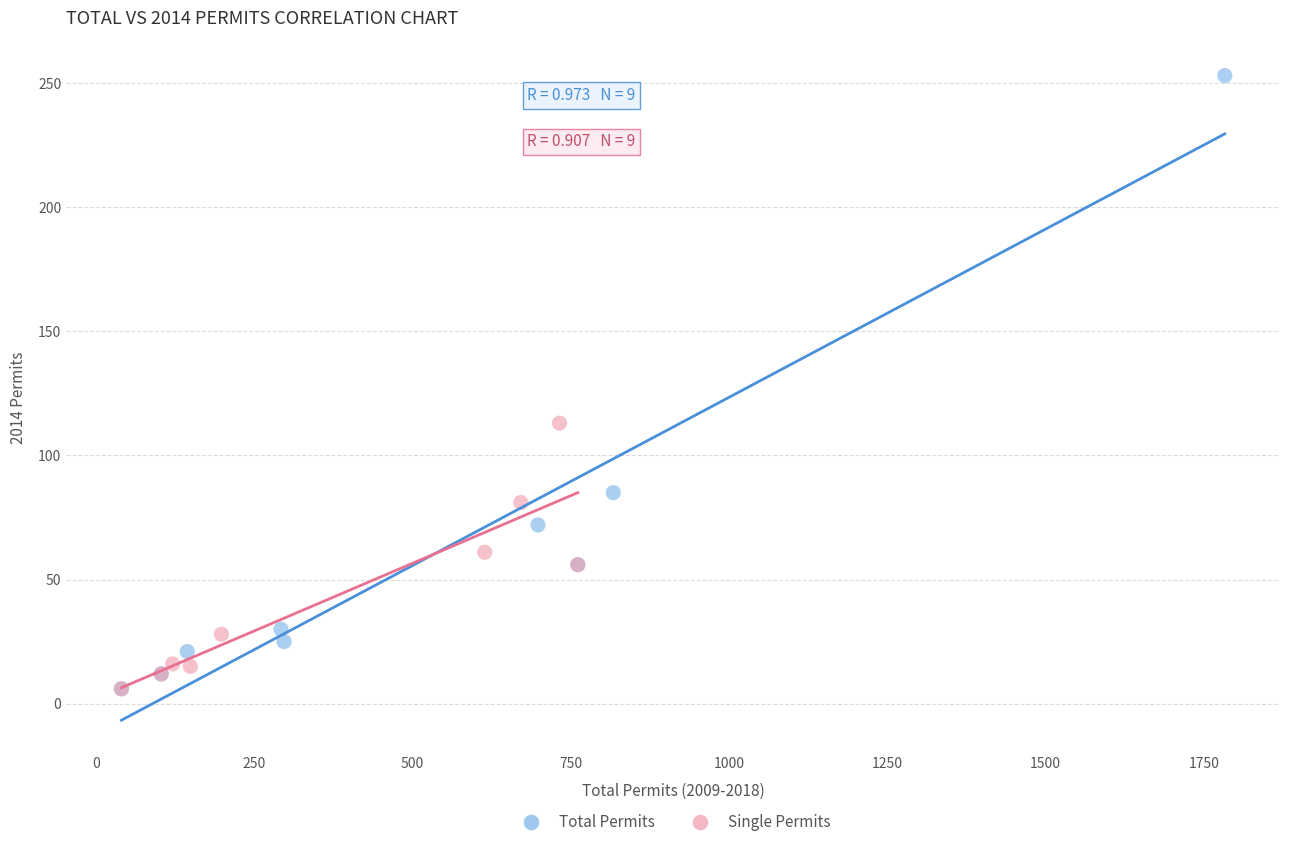

Which series reaches the maximum Y coordinate?

Total Permits